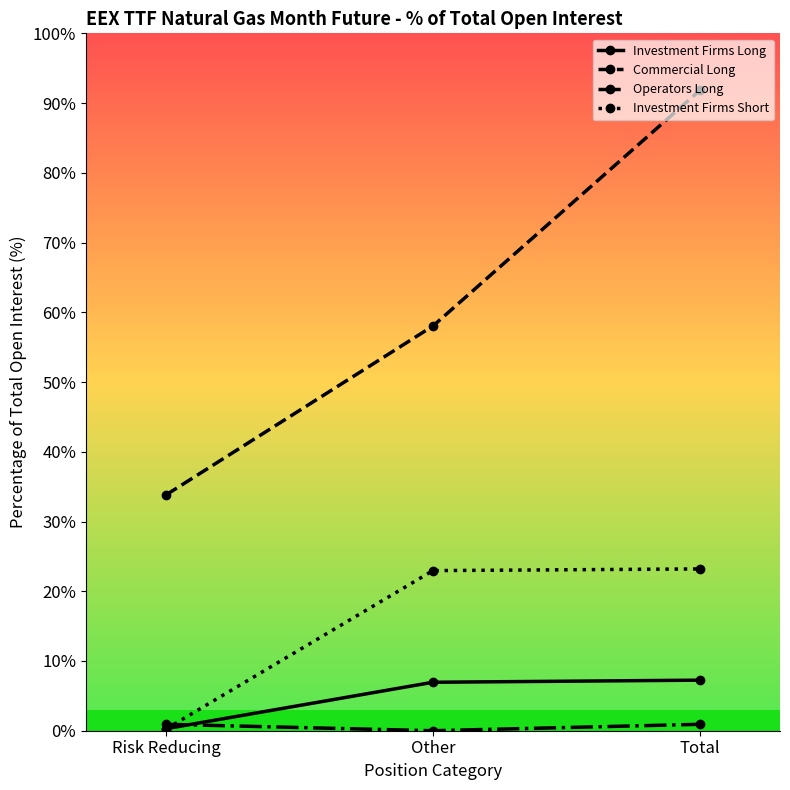

How many data points does each series have?

3